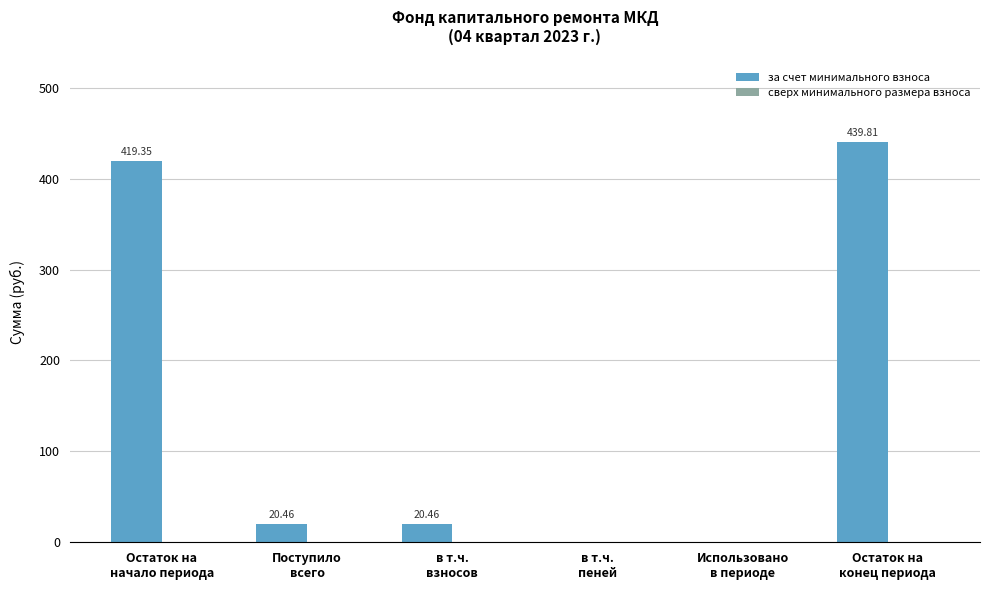

What is the sum of all values?

900.1